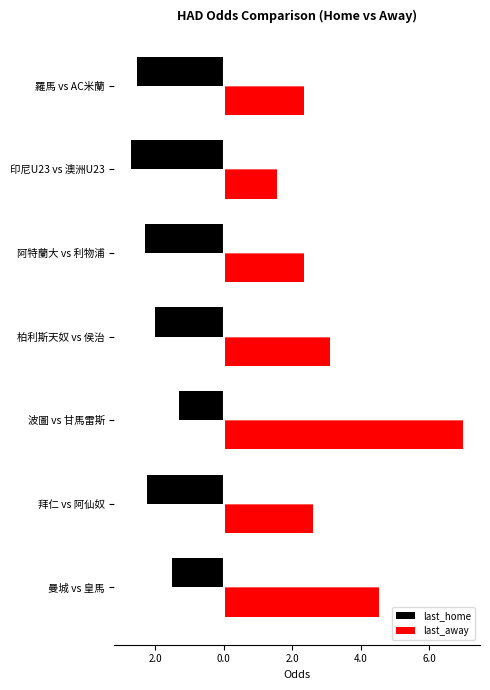

What are all the series names shown in the legend?

last_home, last_away